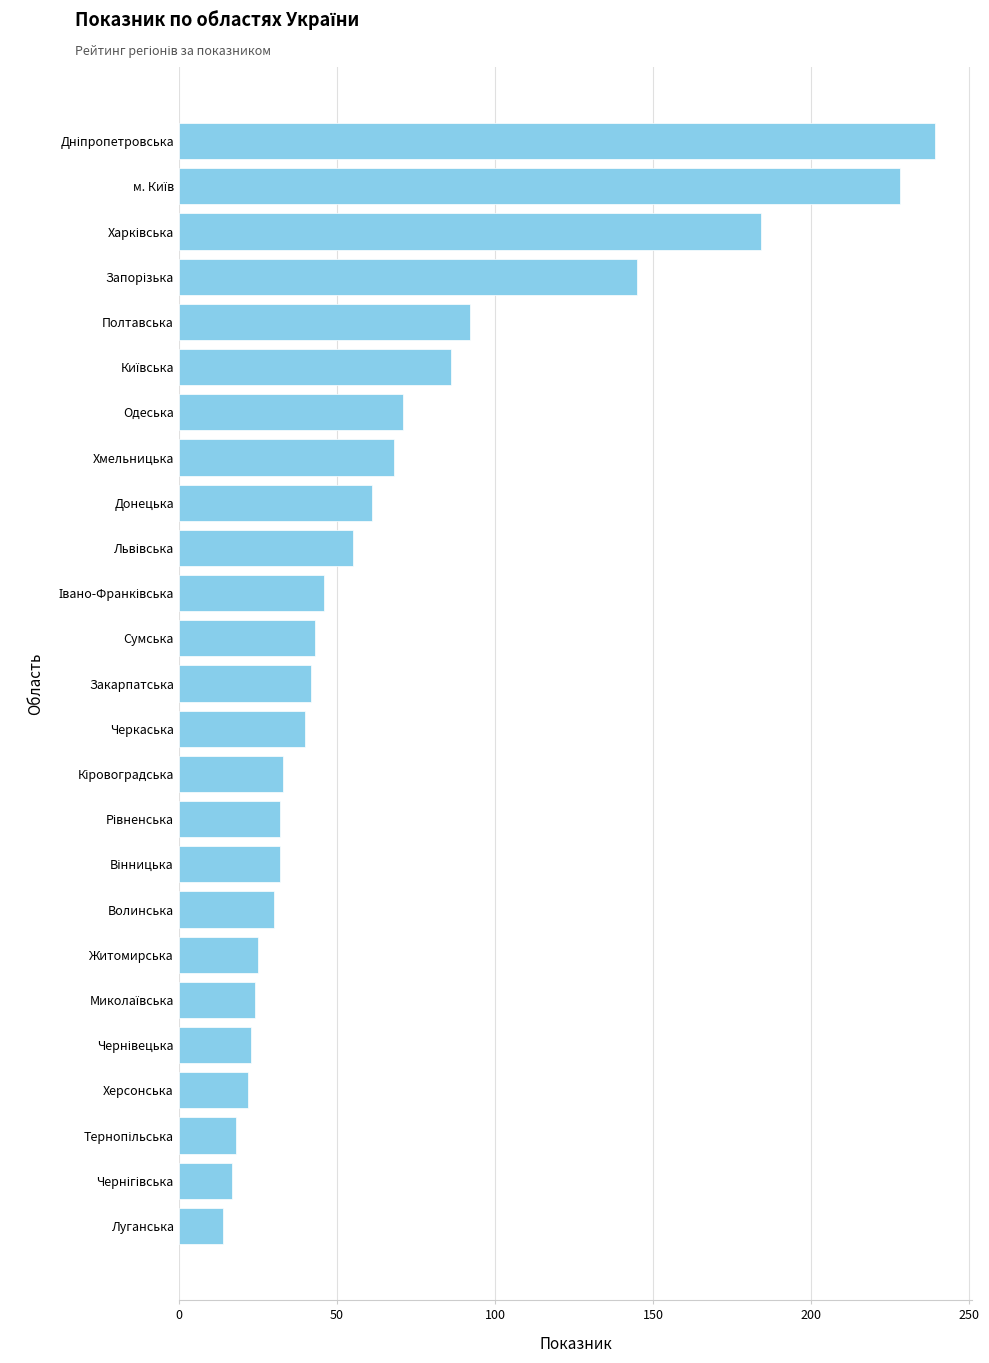

Count the number of categories in the chart.

25